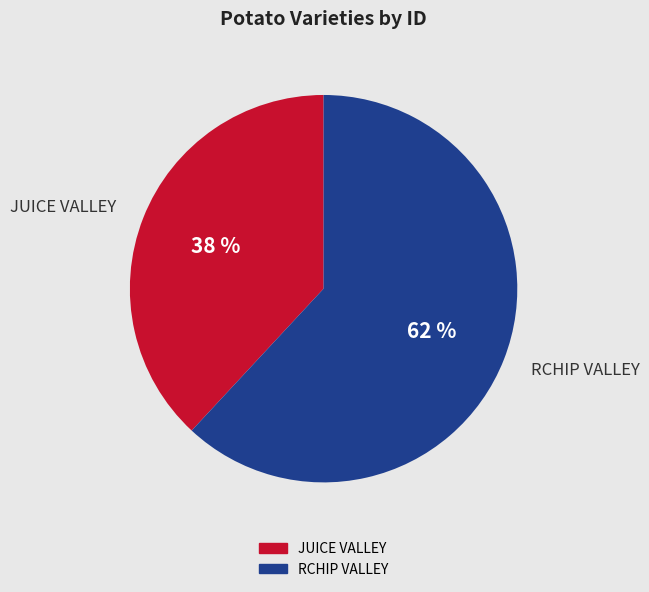

Does JUICE VALLEY account for over 50% of the chart?

No